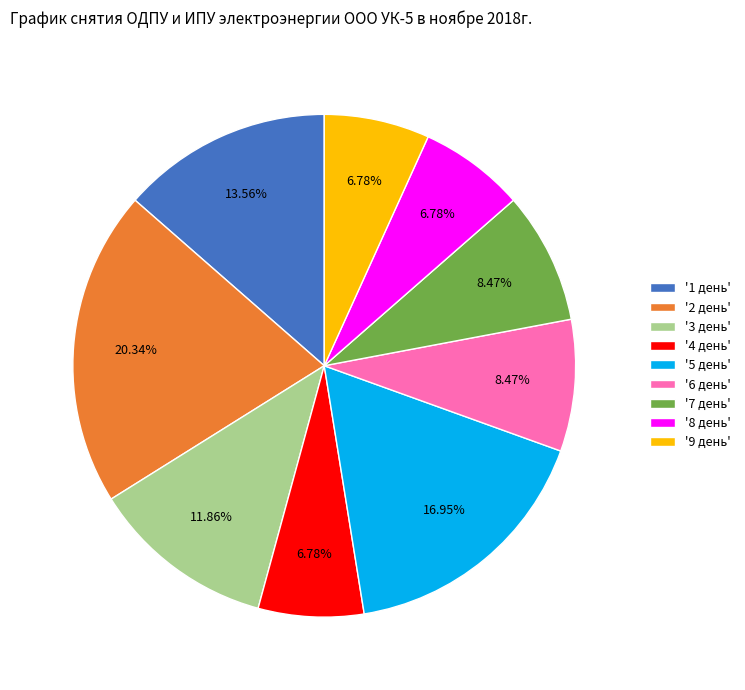

Which has a higher value, '2 день' or '6 день'?

'2 день'